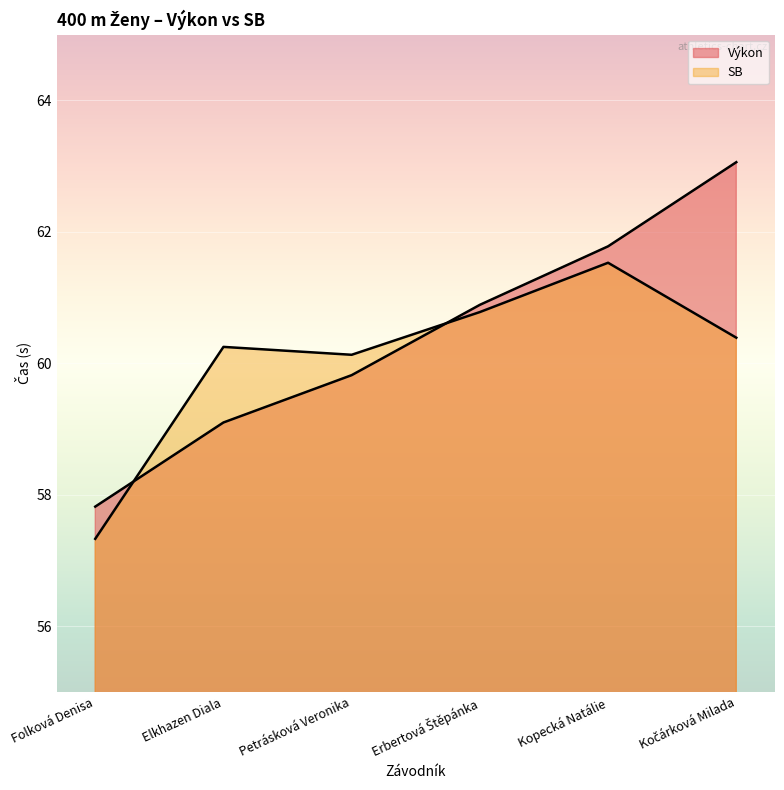

What is the highest value of the SB series?

61.5